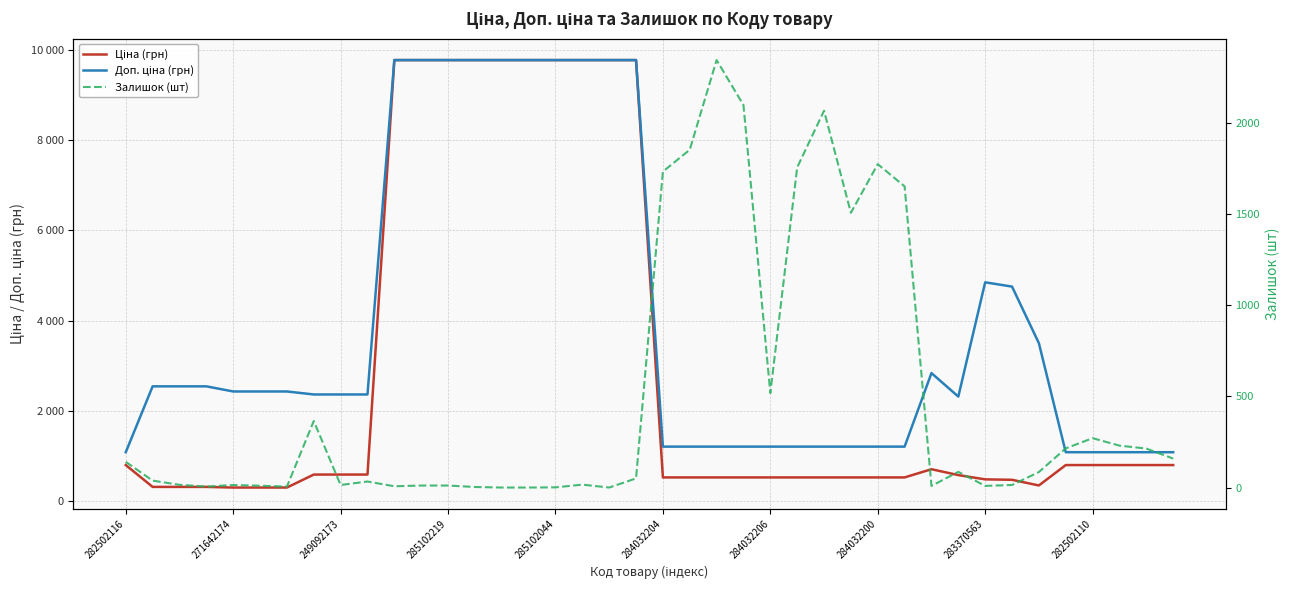

What is the total value across all series at 271642174?

2902.7